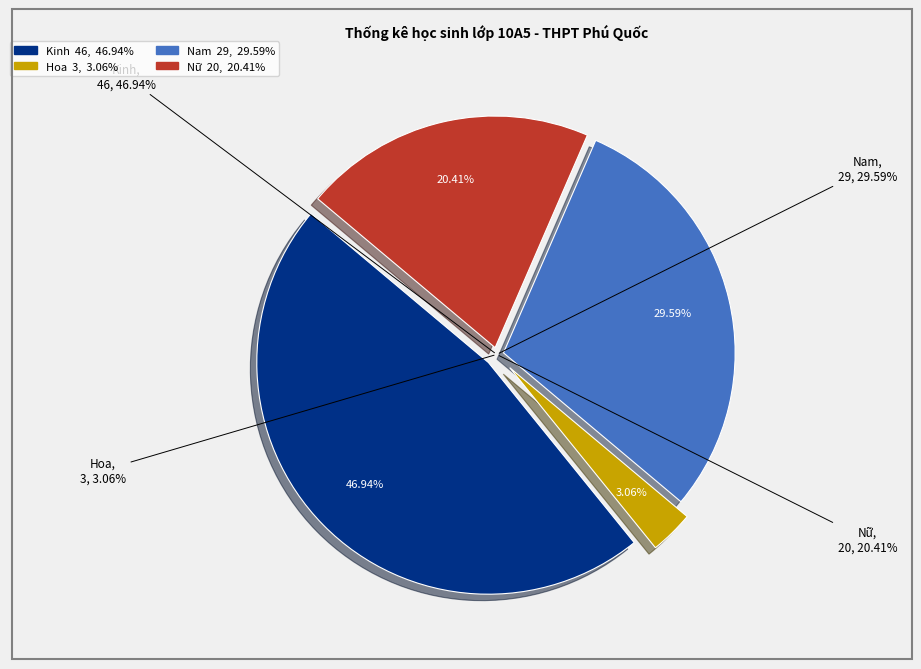

What percentage is the Hoa slice, to the nearest percent?

3%